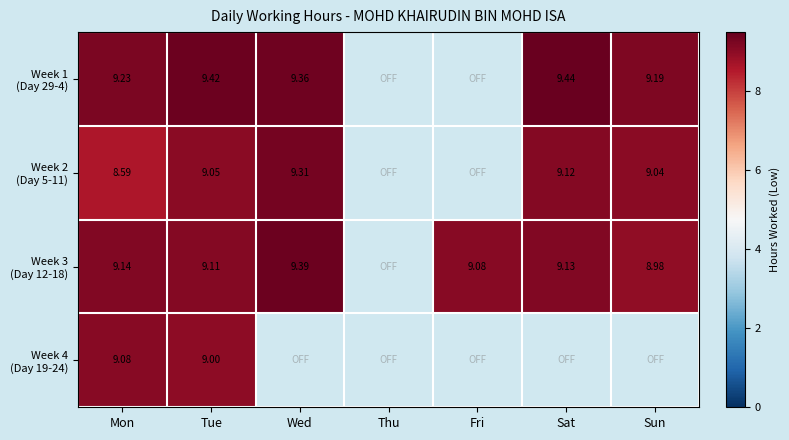

The Week 3 (Day 12-18) series shows 15.3 at Wed. True or false?

False